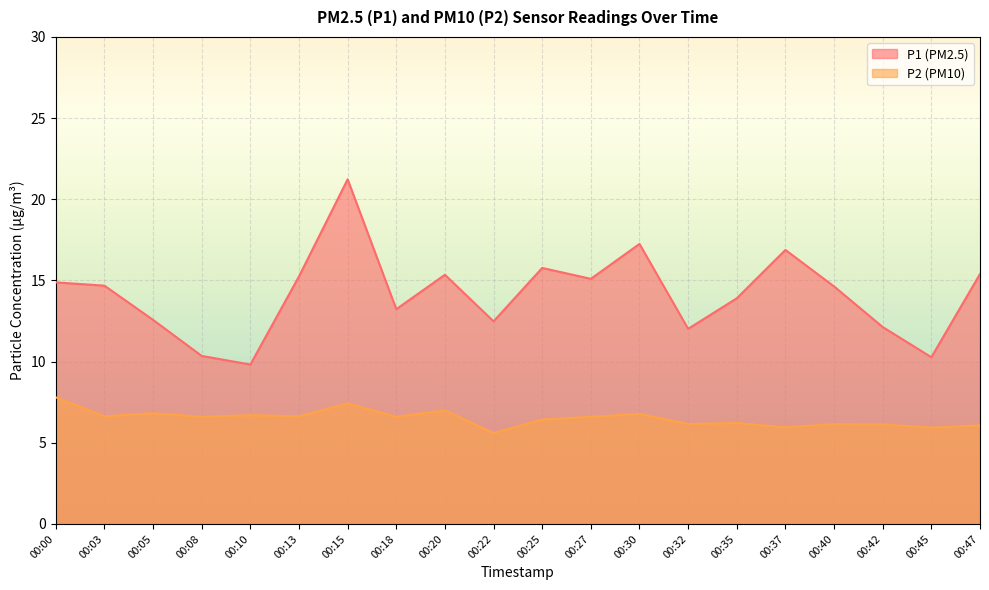

Which series has the largest total across all categories?

P1 (PM2.5)